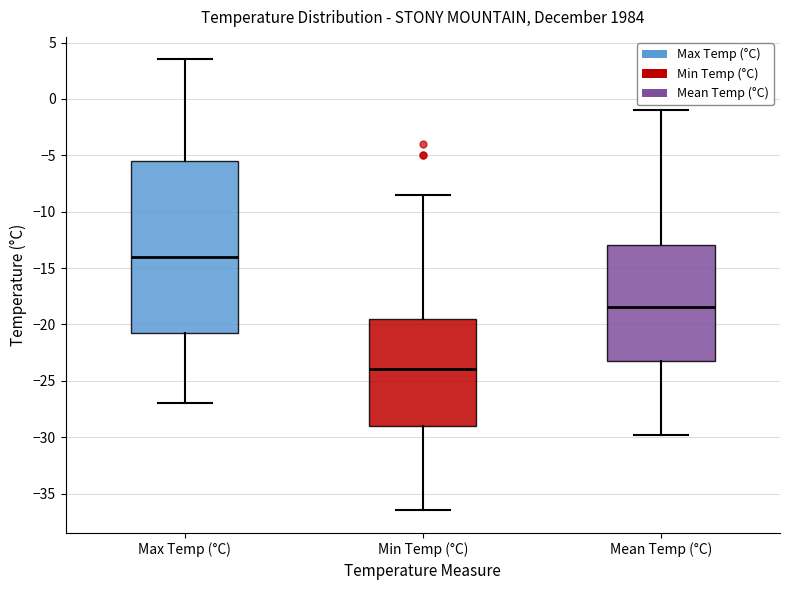

Comparing the boxes themselves (not the whiskers), which one is the tallest?

Max Temp (°C)